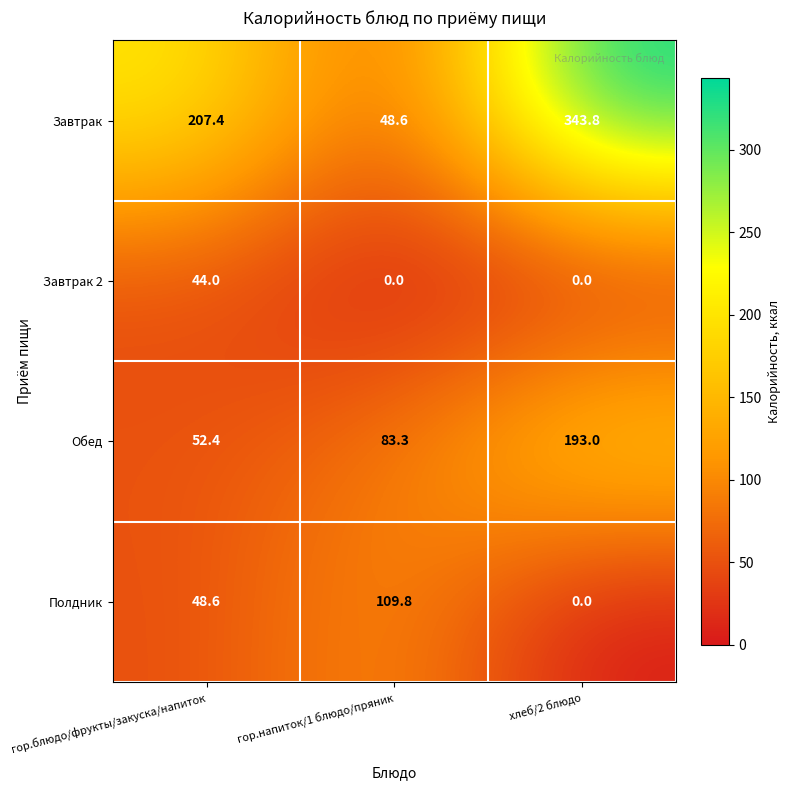

What is the difference between the highest and lowest values at хлеб/2 блюдо?

343.8